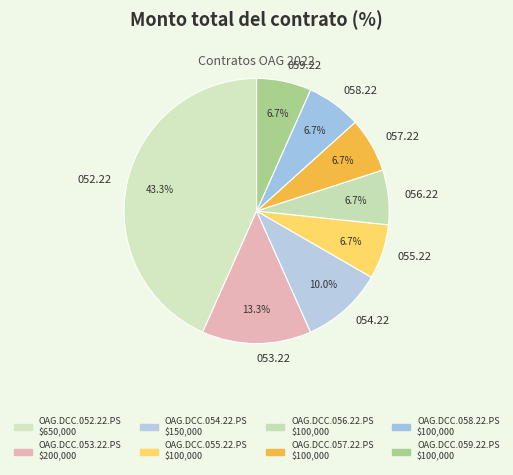

What percentage do 053.22 and 054.22 together represent?

23.3%